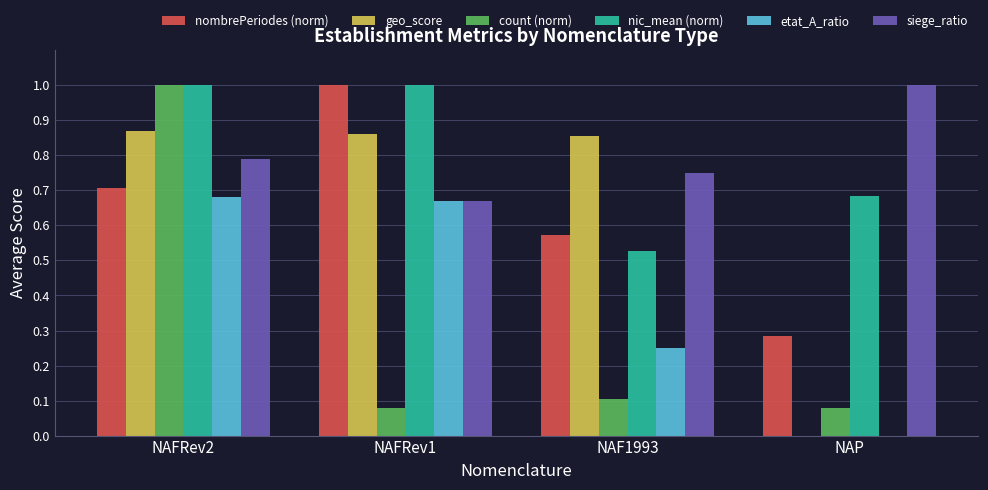

True or false: etat_A_ratio has a value of 0.7 at NAFRev1.

True